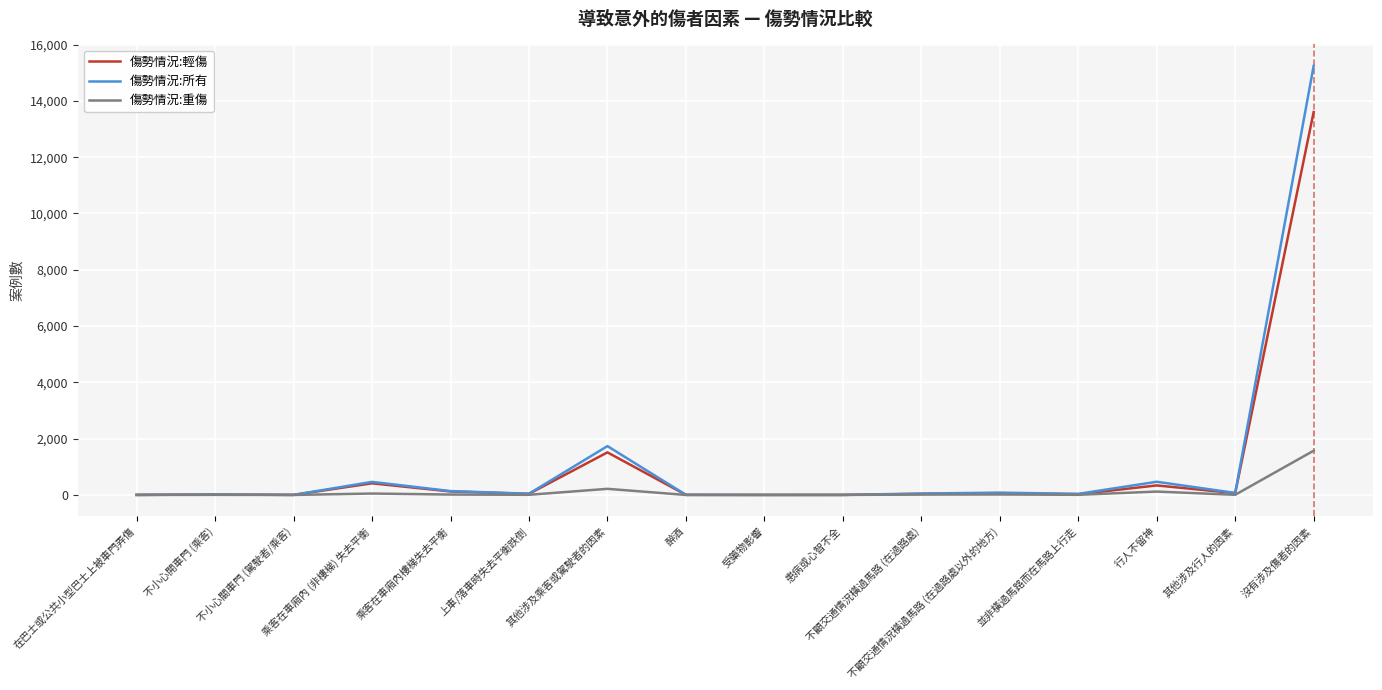

List the series in order of their peak value, lowest first.

傷勢情況:重傷, 傷勢情況:輕傷, 傷勢情況:所有